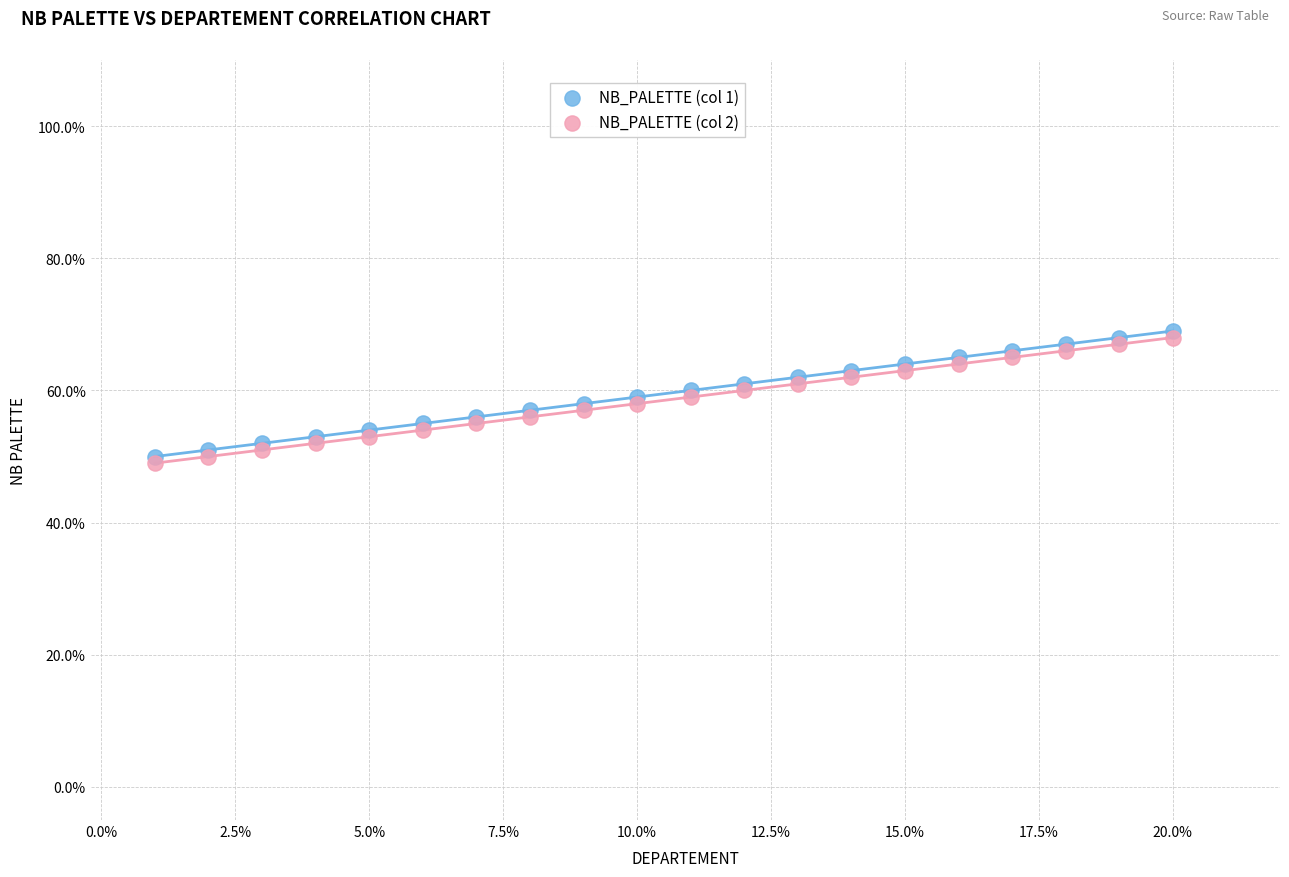

Which series reaches the minimum Y coordinate?

NB_PALETTE (col 2)